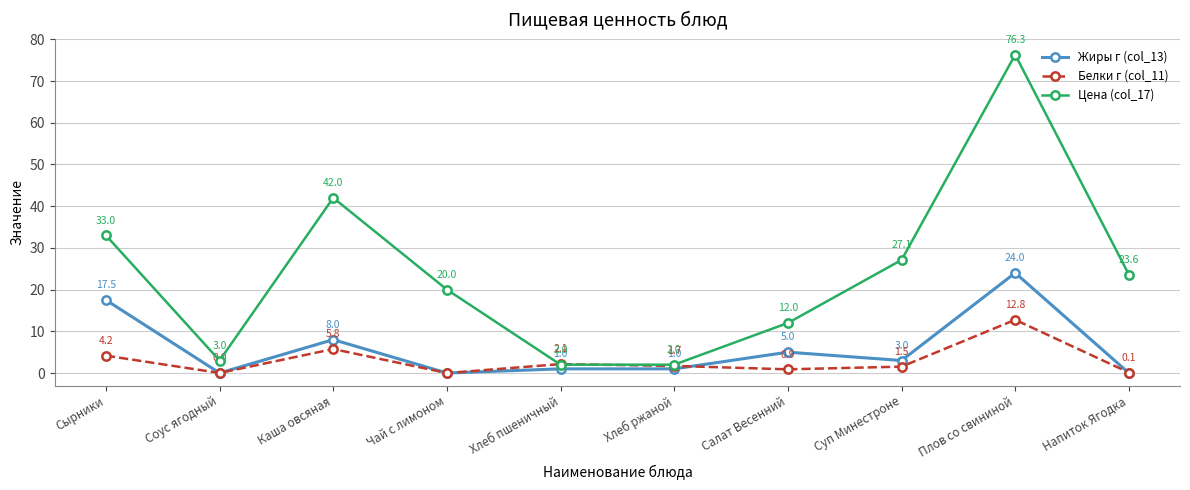

Which label corresponds to the largest value in the chart?

Плов со свининой